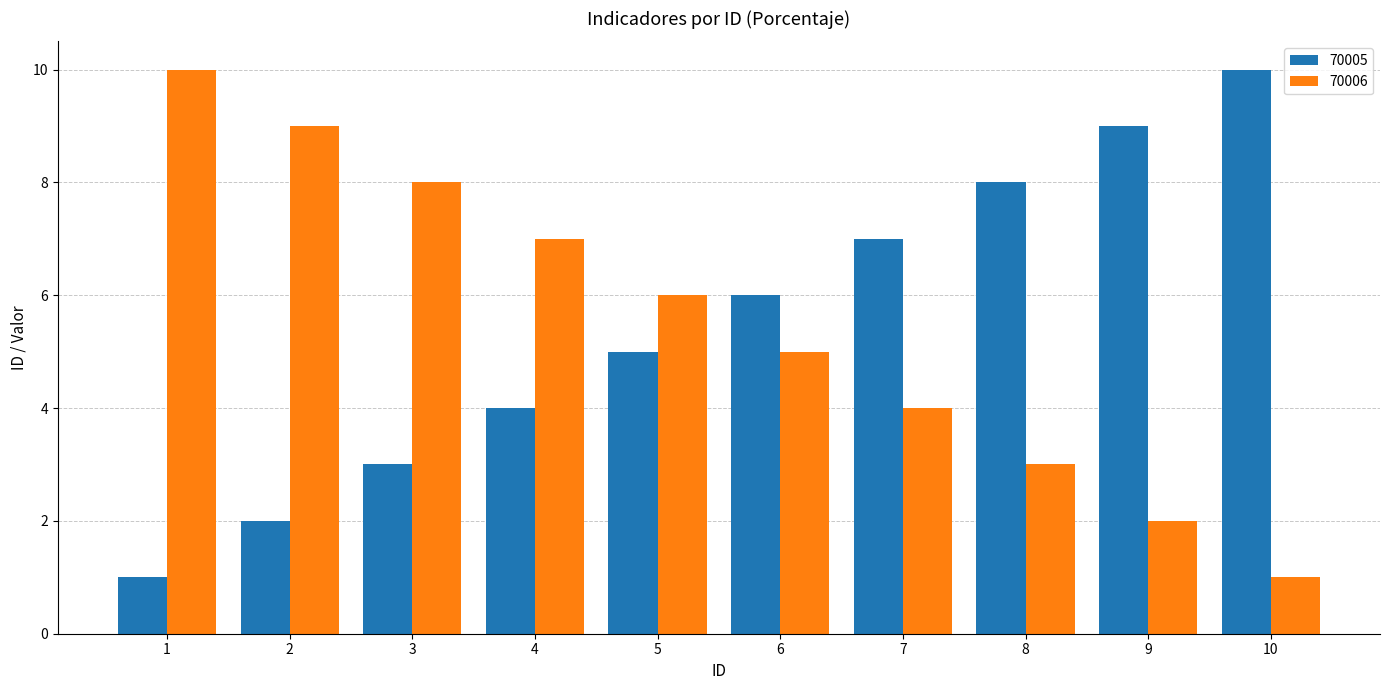

Rank the series at 8 from highest to lowest value.

70005, 70006